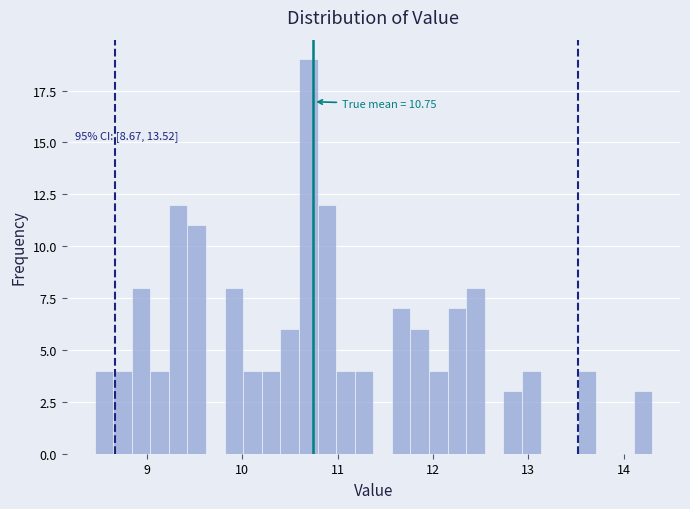

Read against the x-axis, roughly where is the centre of the tallest bar?

10.7